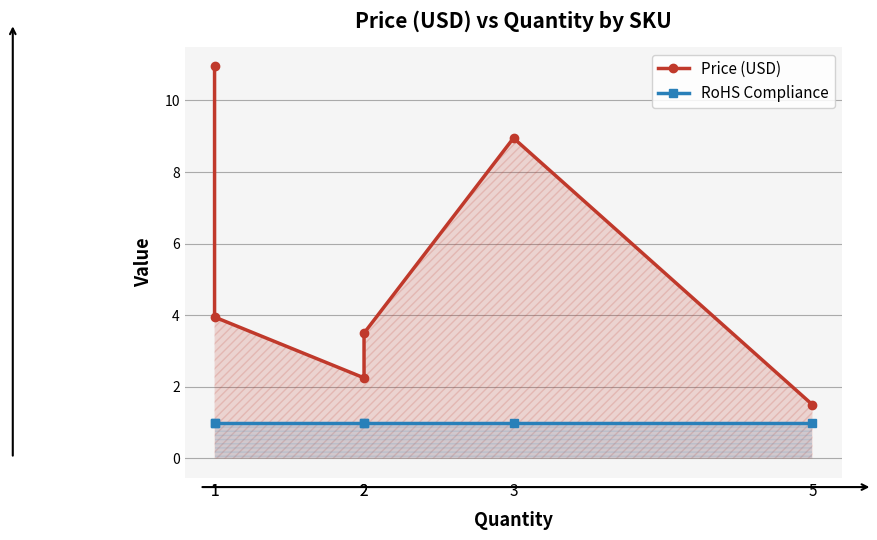

The value of Price (USD) at 1 is 7.0. True or false?

False